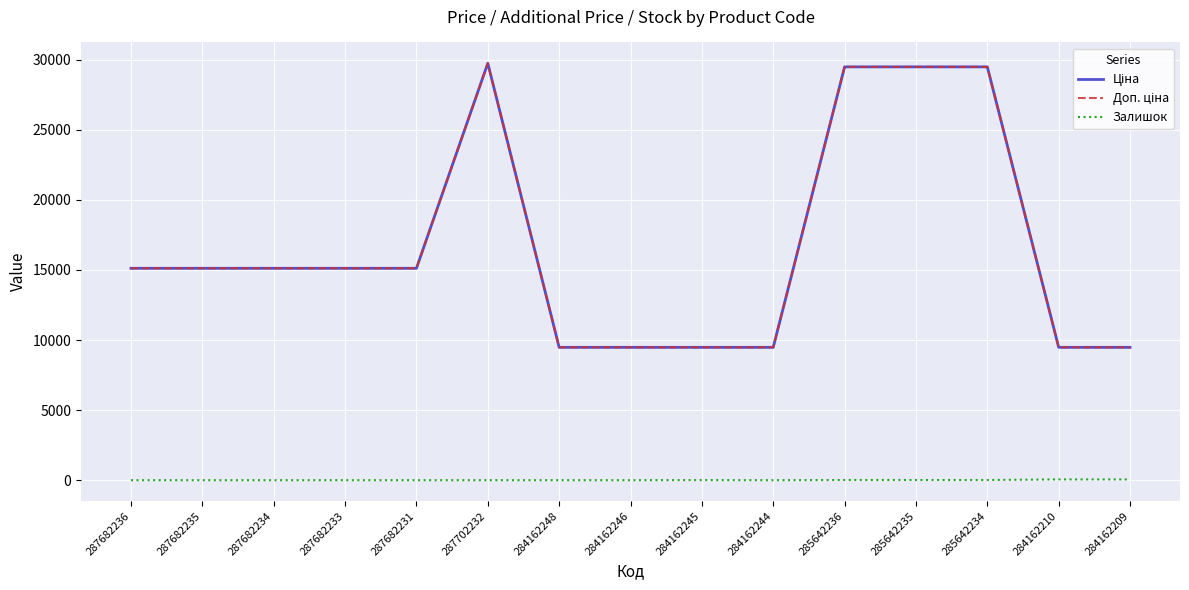

What is the label of the 14th point from the left?

284162210